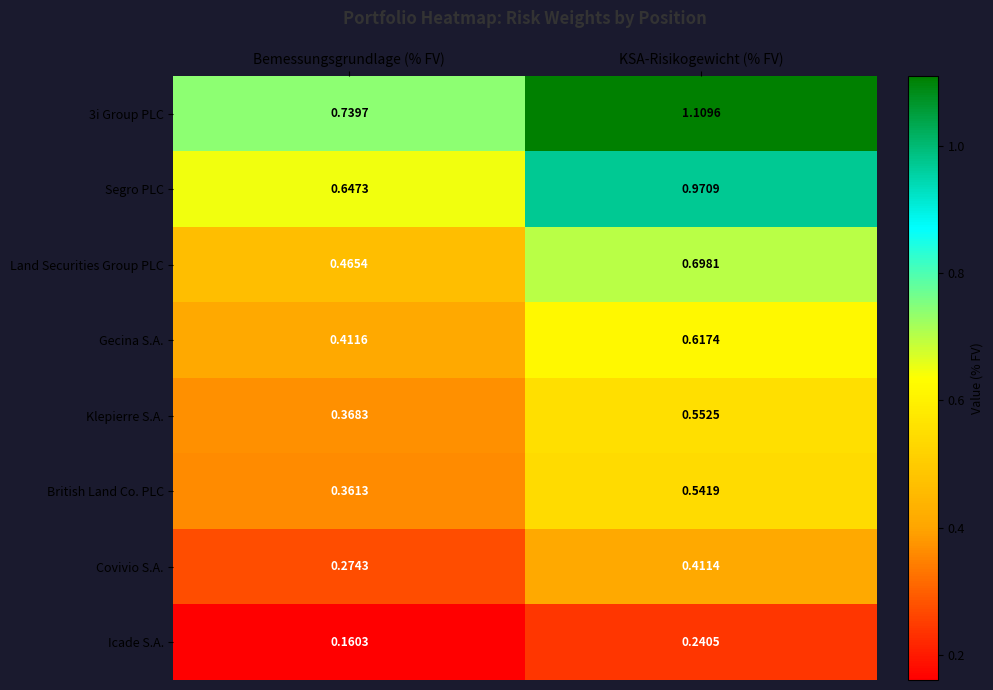

Which series has the widest spread of values?

3i Group PLC